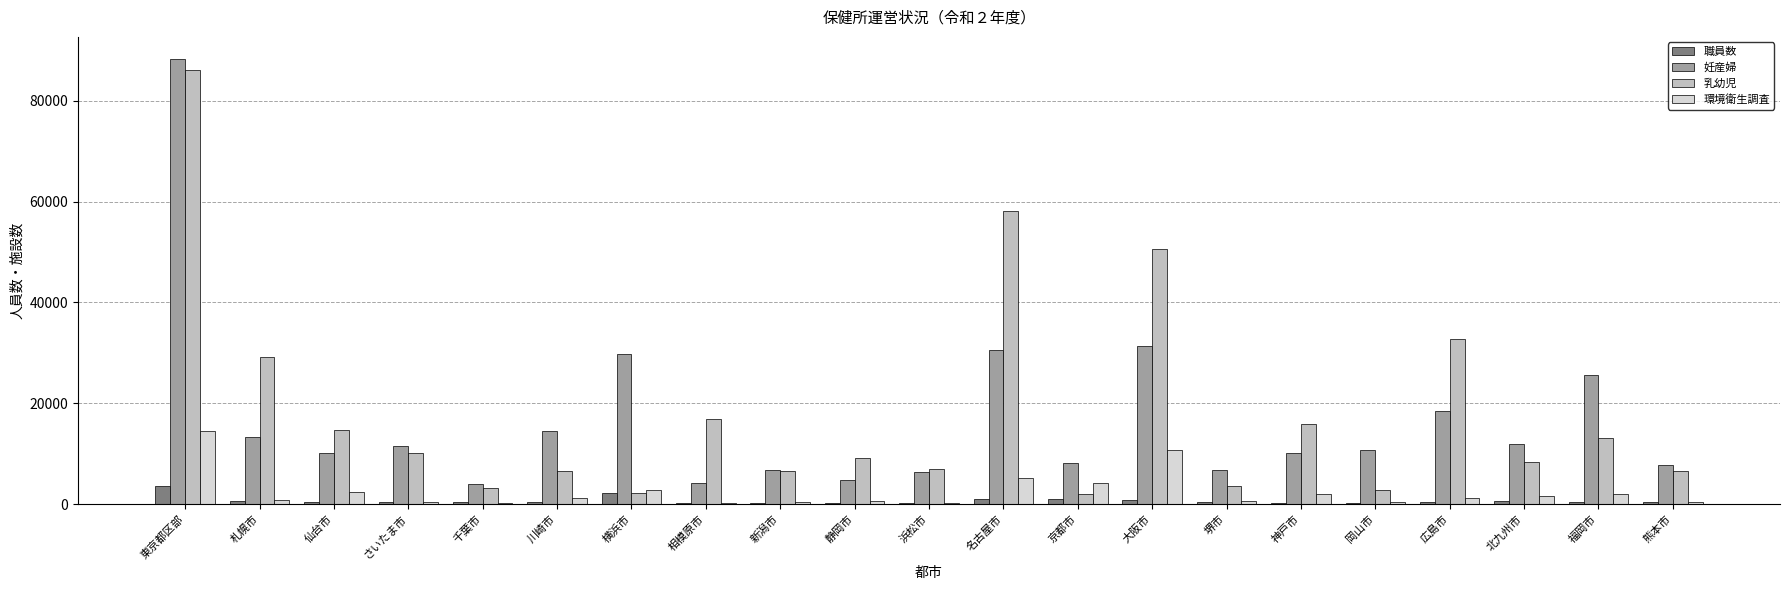

Where is 乳幼児 nearest to the value 44016?

大阪市